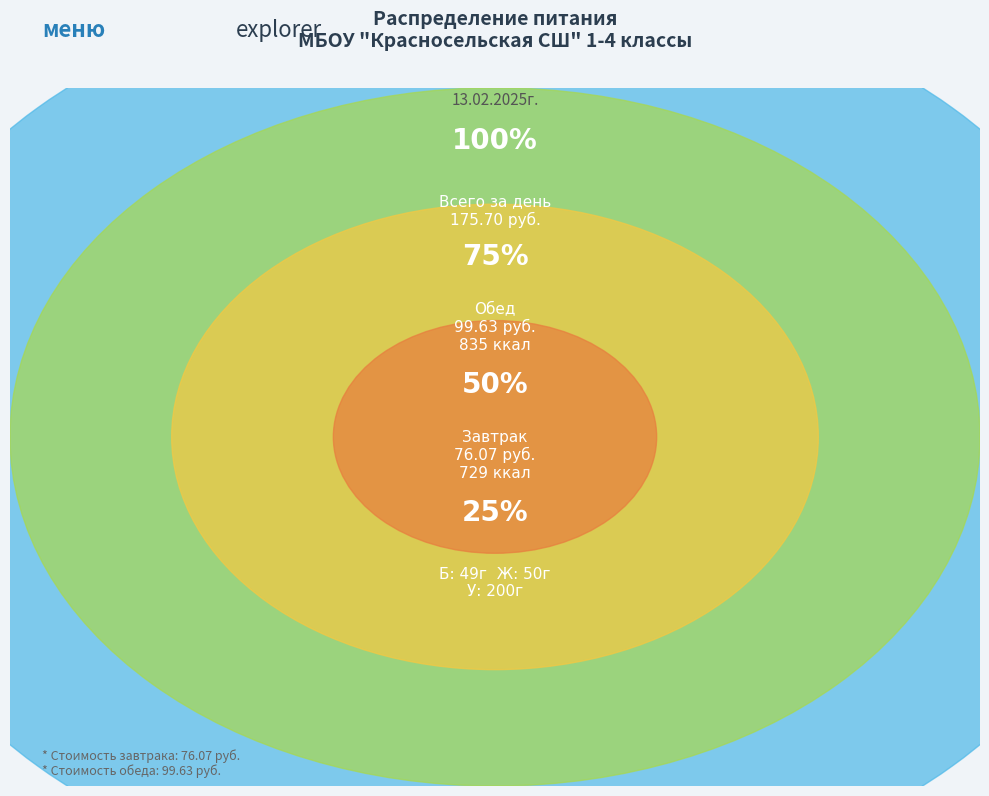

What is the change in value from Завтрак to Обед?

+23.6